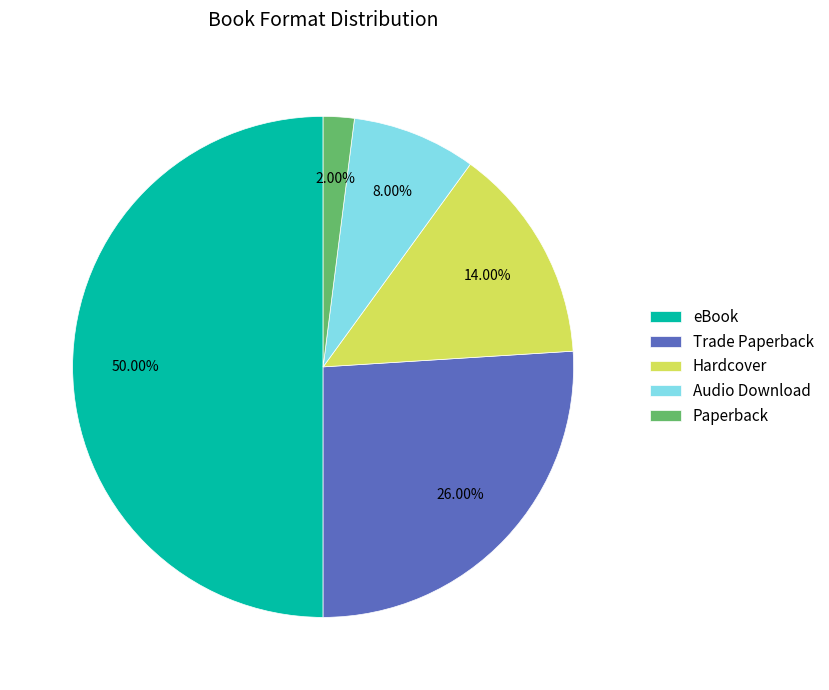

To the nearest percent, what is the difference between the Trade Paperback and Audio Download slice percentages?

18%